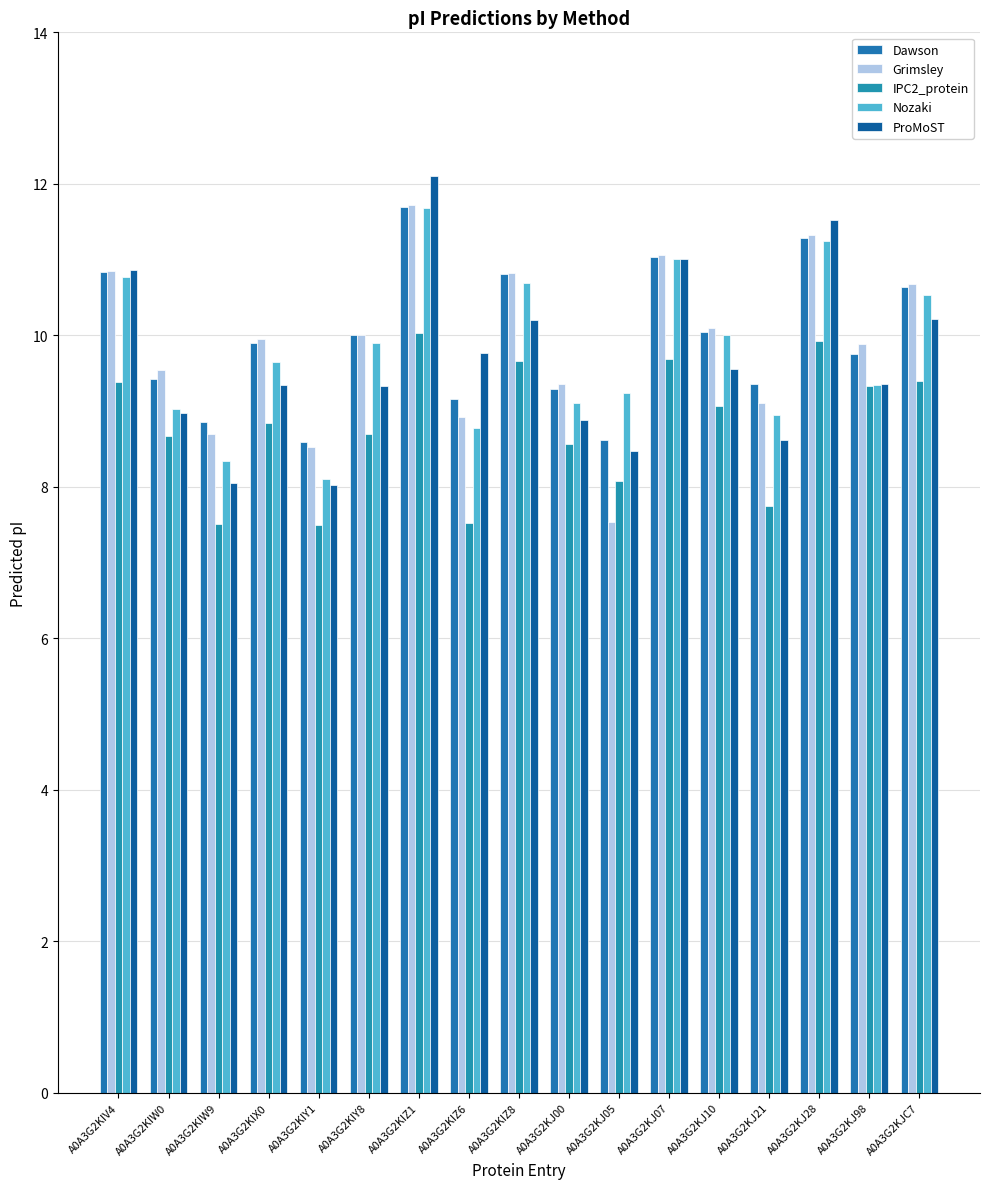

Which label corresponds to the largest value in the chart?

A0A3G2KIZ1